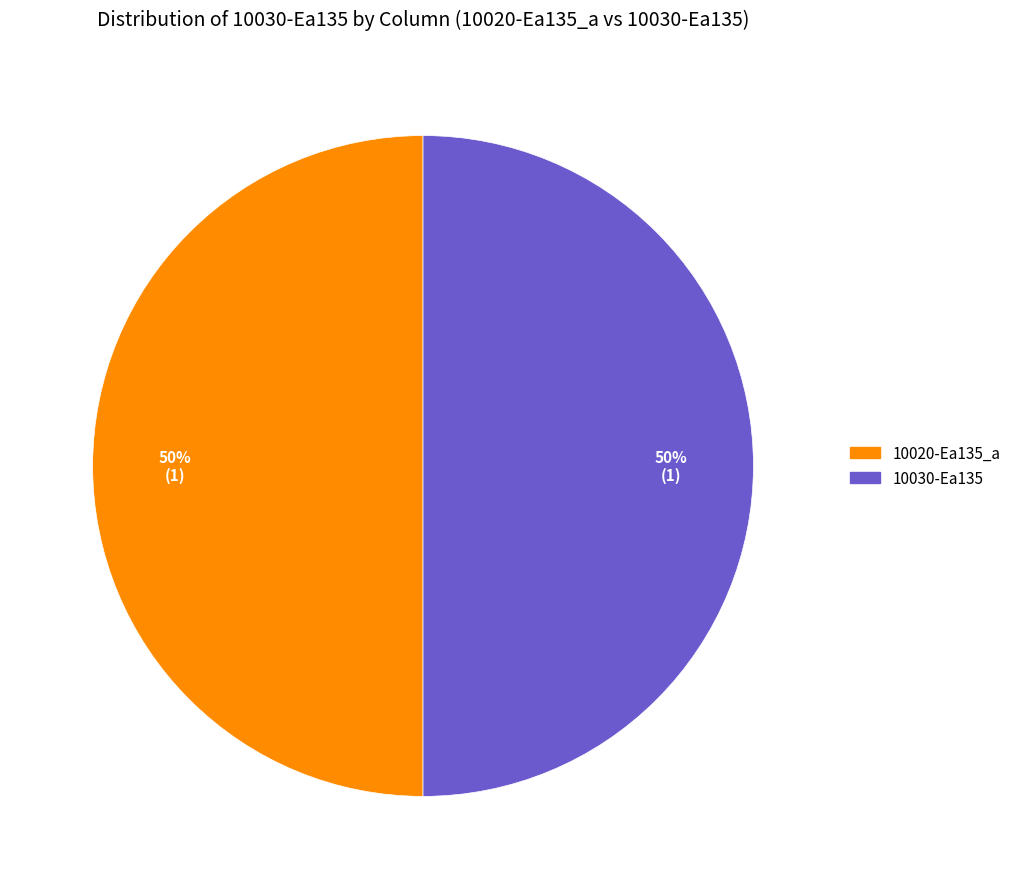

To the nearest percent, what is the average slice percentage?

50%